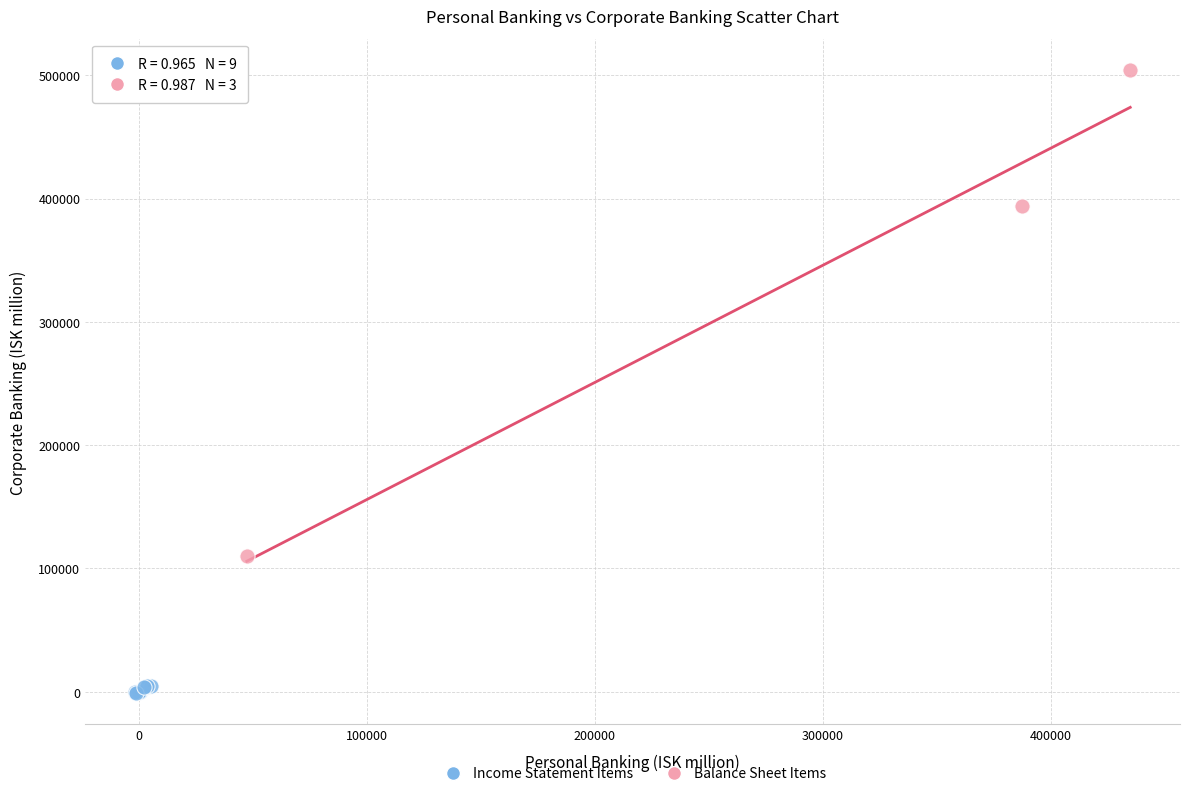

Which series contains the lowest Y value?

Income Statement Items